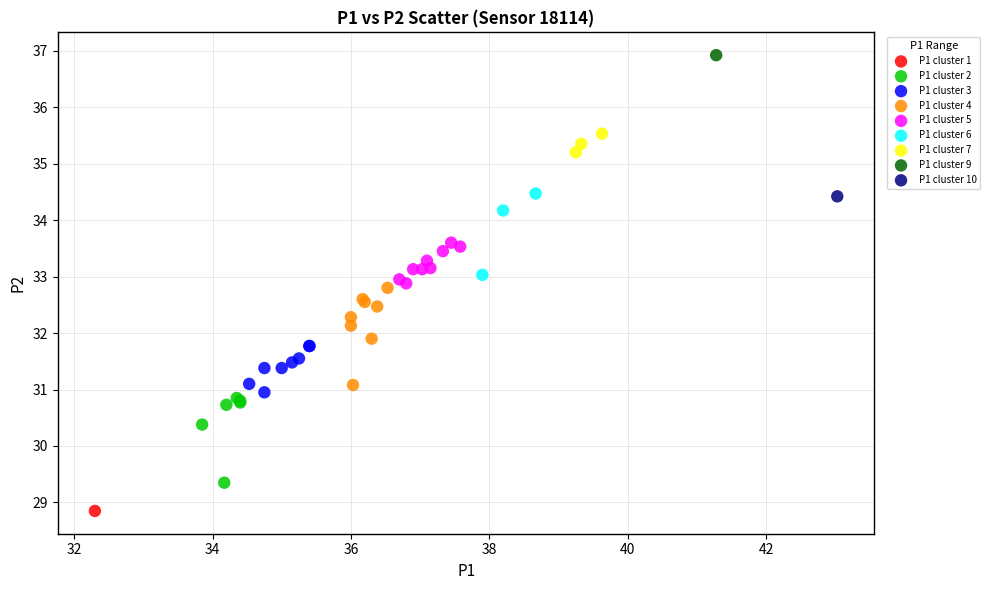

What are all the series names shown in the legend?

P1 cluster 1, P1 cluster 2, P1 cluster 3, P1 cluster 4, P1 cluster 5, P1 cluster 6, P1 cluster 7, P1 cluster 9, P1 cluster 10